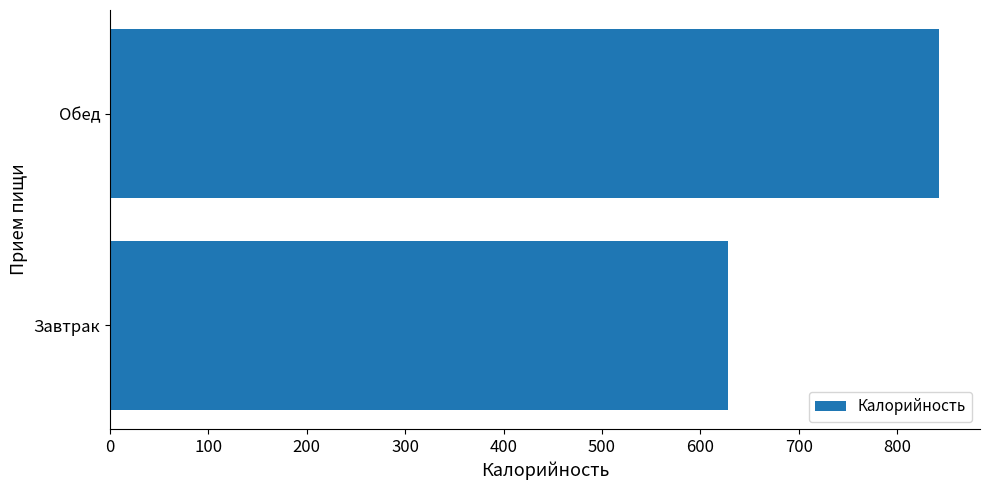

True or false: the data shows 192.0 at Обед.

False